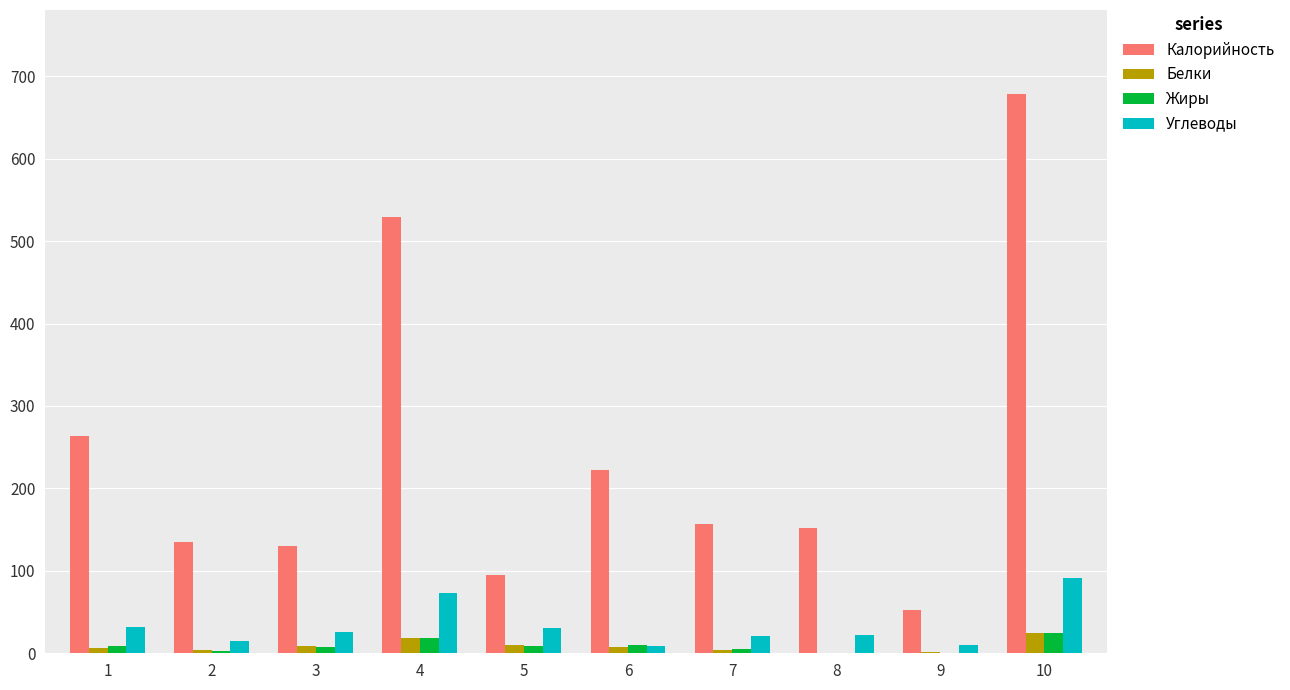

At which category does the chart reach its peak across all series?

10